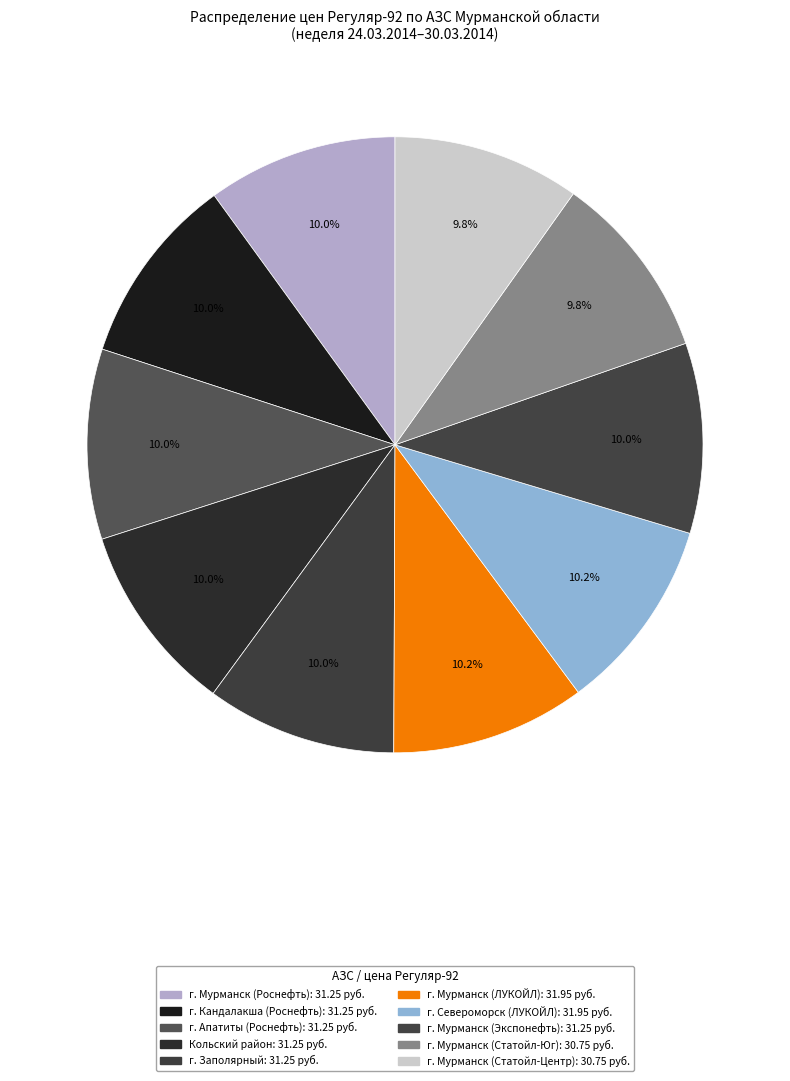

Does г. Апатиты (Роснефть) account for over 50% of the chart?

No